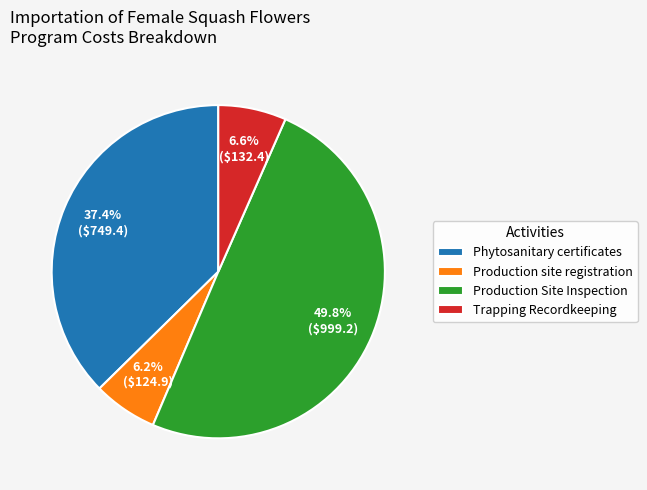

To the nearest percent, what percentage of the pie is Phytosanitary certificates?

37%